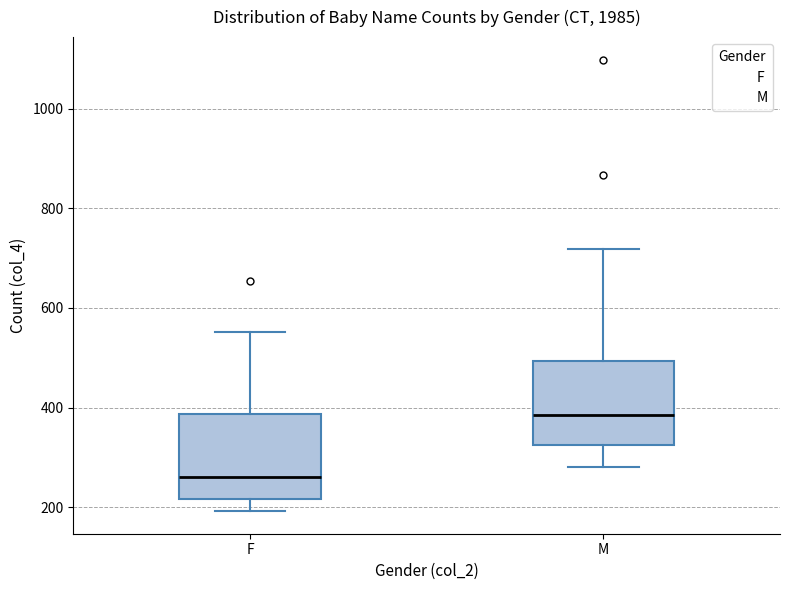

Reading left to right, transcribe this box plot: for each box, give where its median line is, the range the box spans, and where its two whiskers end, as read against the y-axis. The values are not printed on the chart, so give them approximately, as read against the axis.

F: median 260, box 220 to 380, whiskers 200 to 560
M: median 380, box 320 to 500, whiskers 280 to 720